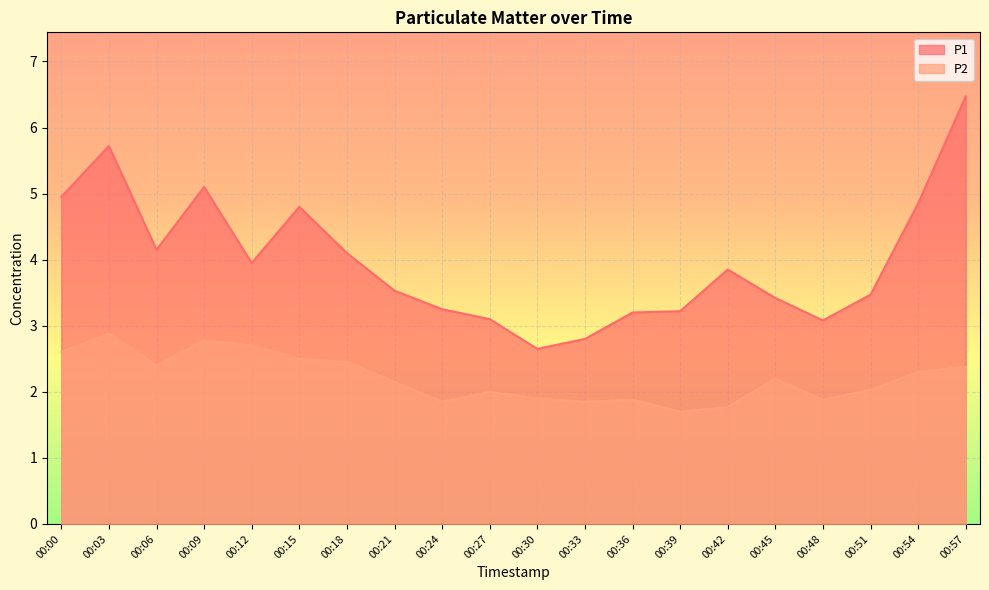

Reading left to right, what are all the values shown in this chart?

P1: 5.0	5.7	4.2	5.1	4.0	4.8	4.1	3.5	3.2	3.1	2.6	2.8	3.2	3.2	3.9	3.4	3.1	3.5	4.8	6.5
P2: 2.6	2.9	2.4	2.8	2.7	2.5	2.5	2.1	1.9	2.0	1.9	1.9	1.9	1.7	1.8	2.2	1.9	2.0	2.3	2.4